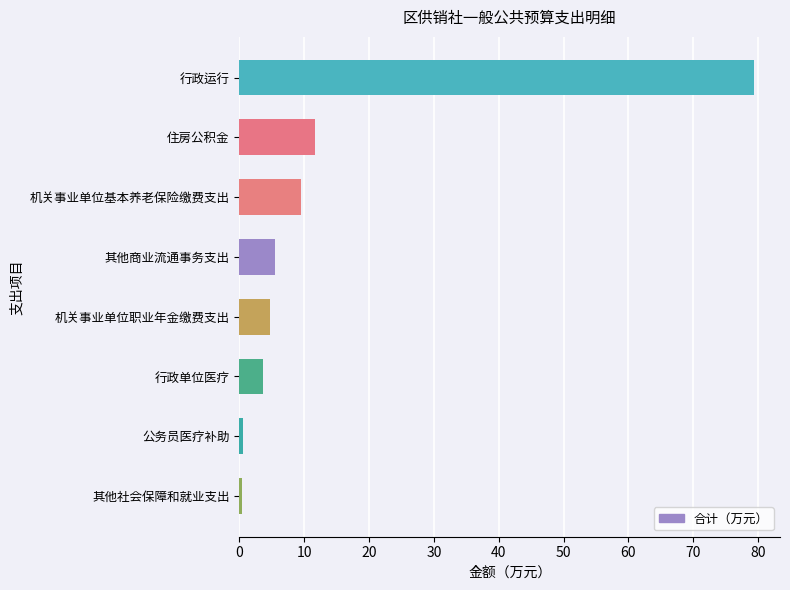

What is the greatest value displayed?

79.4